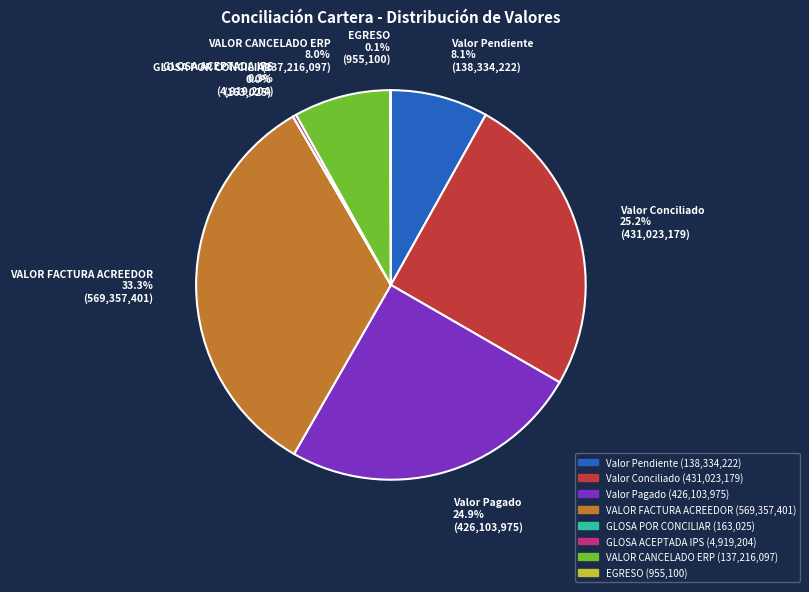

Does any single category account for the majority?

No